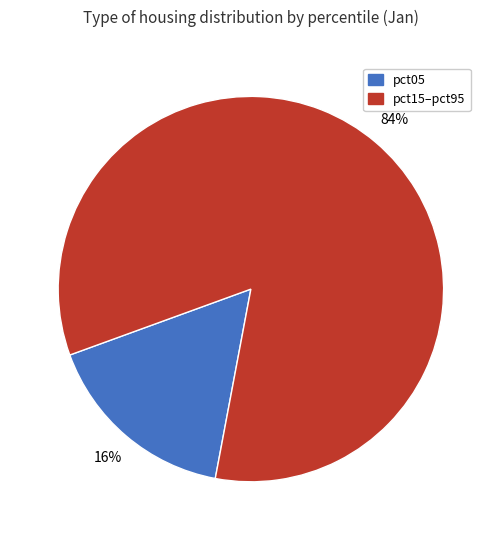

Does any single category account for the majority?

Yes